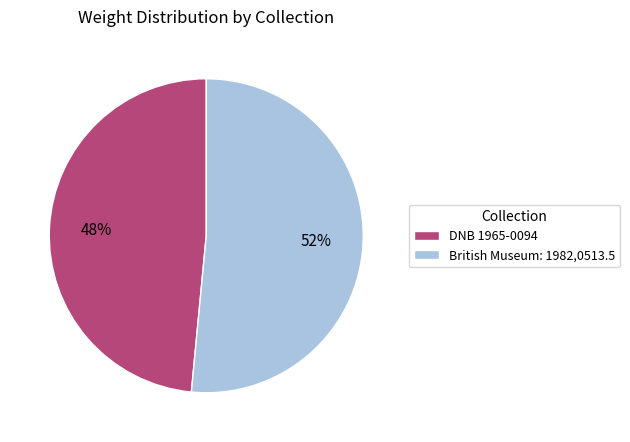

Which category has the smallest portion of the pie?

DNB 1965-0094